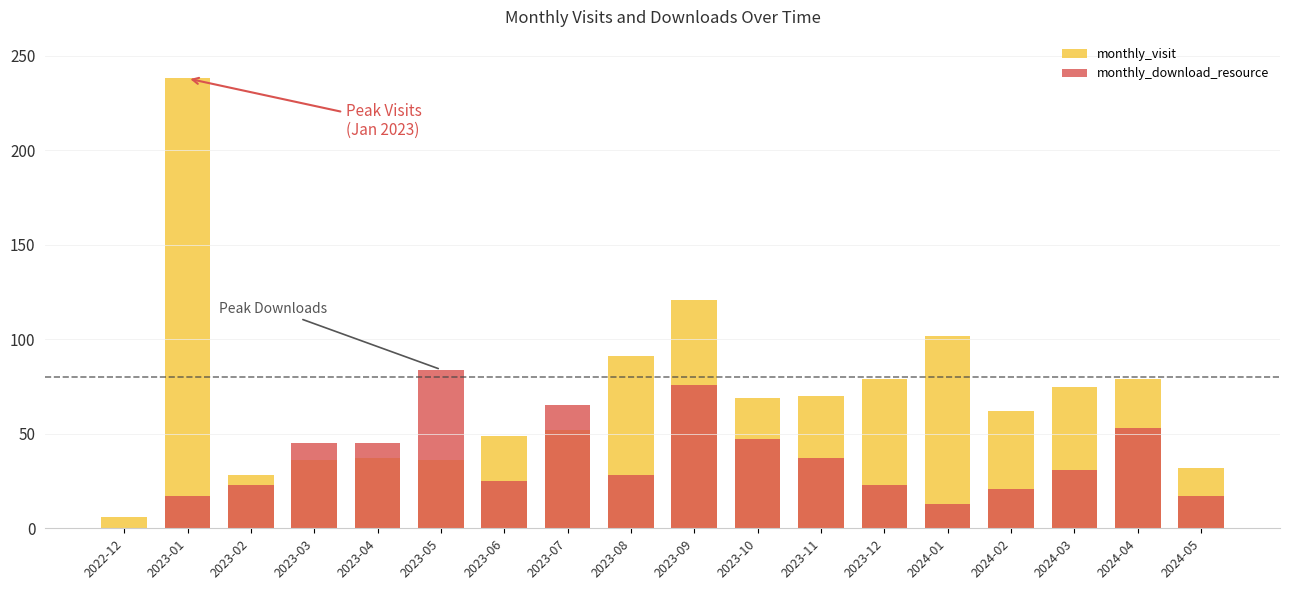

How many values in the monthly_download_resource series are below 31?

9